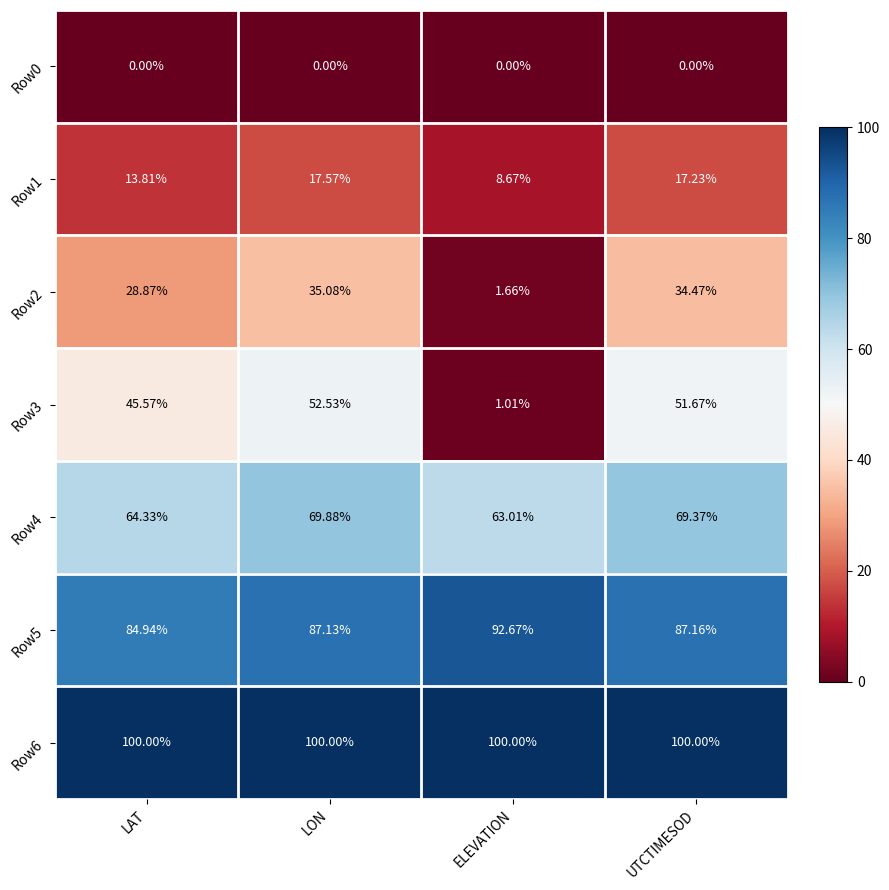

At which label is Row2 closest to 18?

LAT